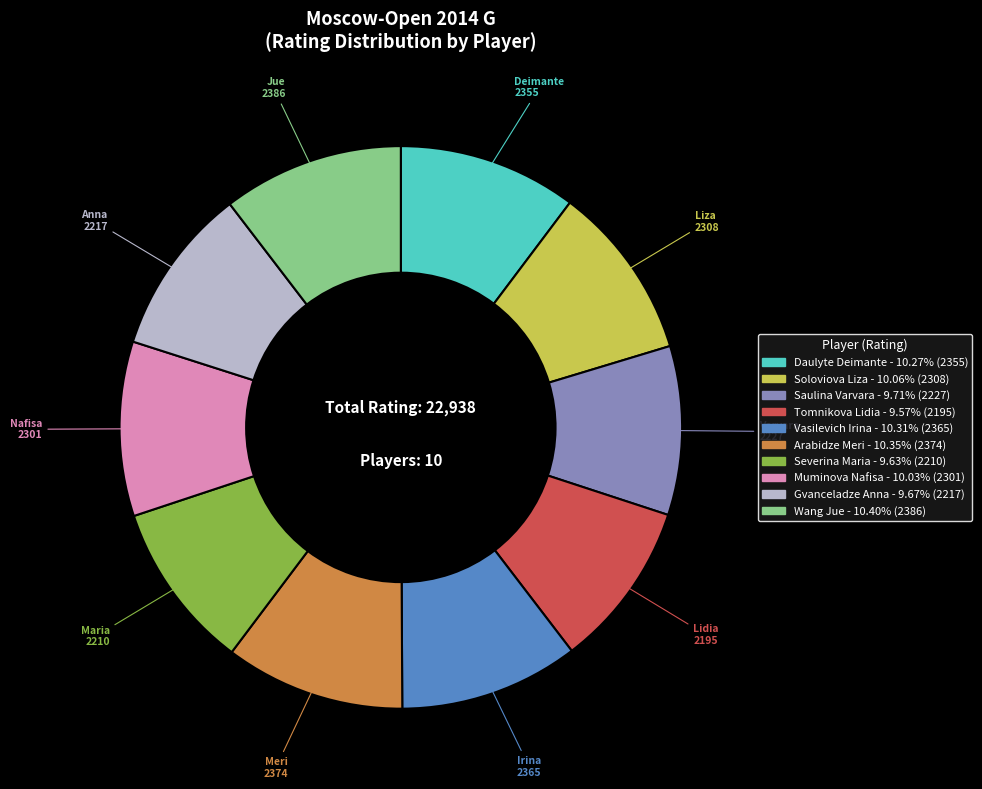

Does Severina Maria represent more than half of the total?

No